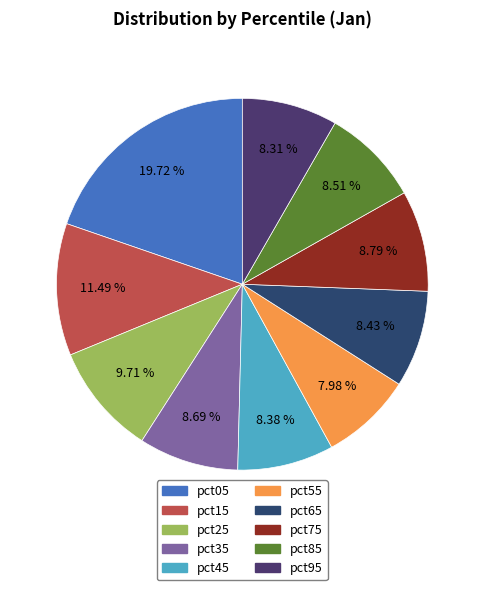

To the nearest percent, what percentage of the pie is pct55?

8%